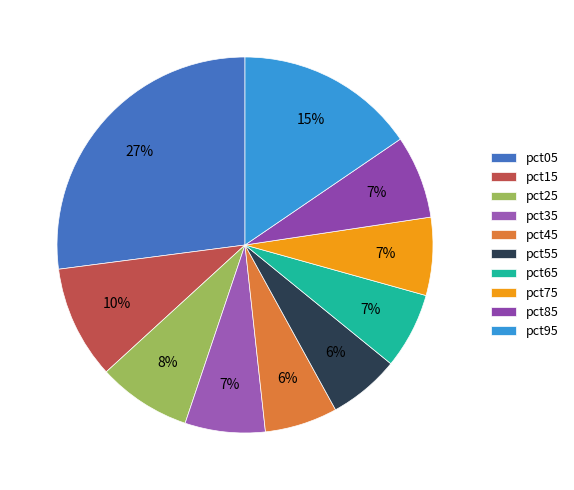

Count the number of slices in the pie.

10